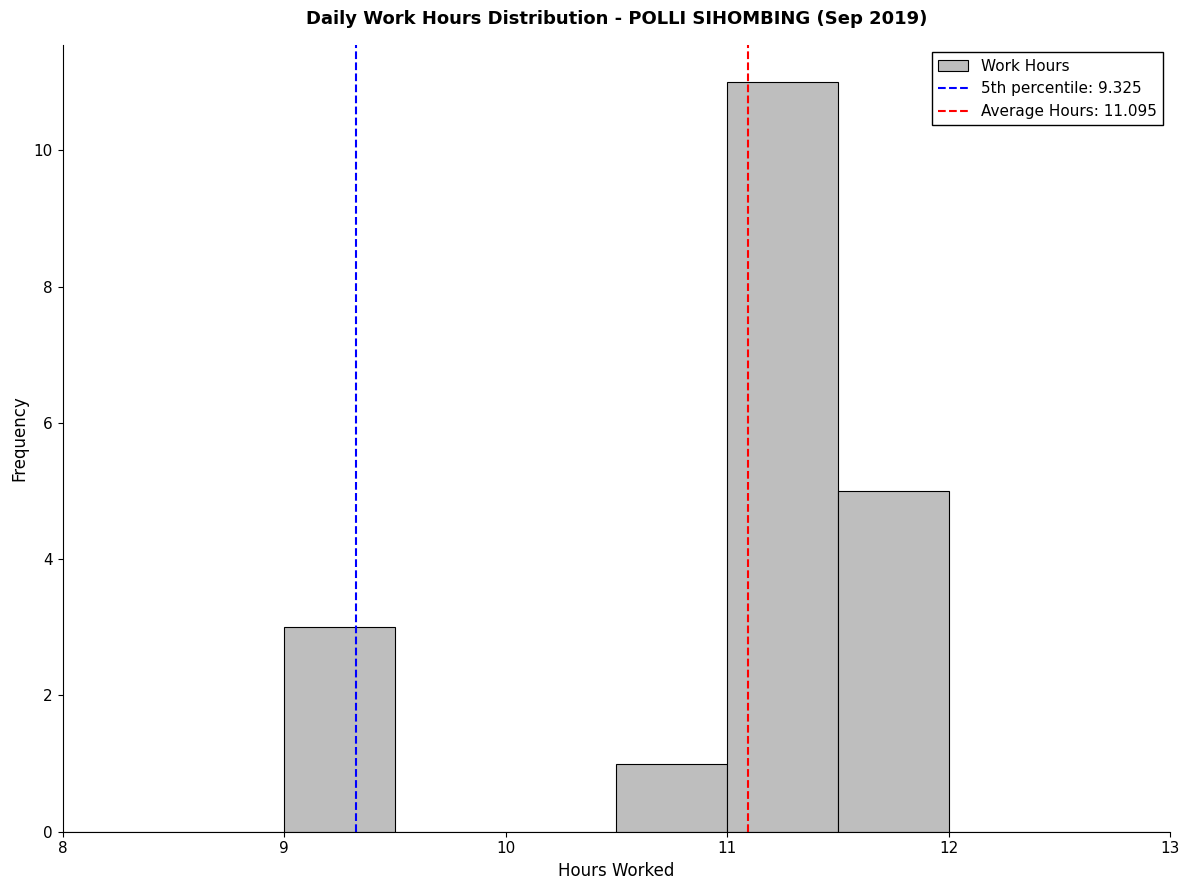

Which range on the x-axis has the tallest bar?

11.0 to 11.5